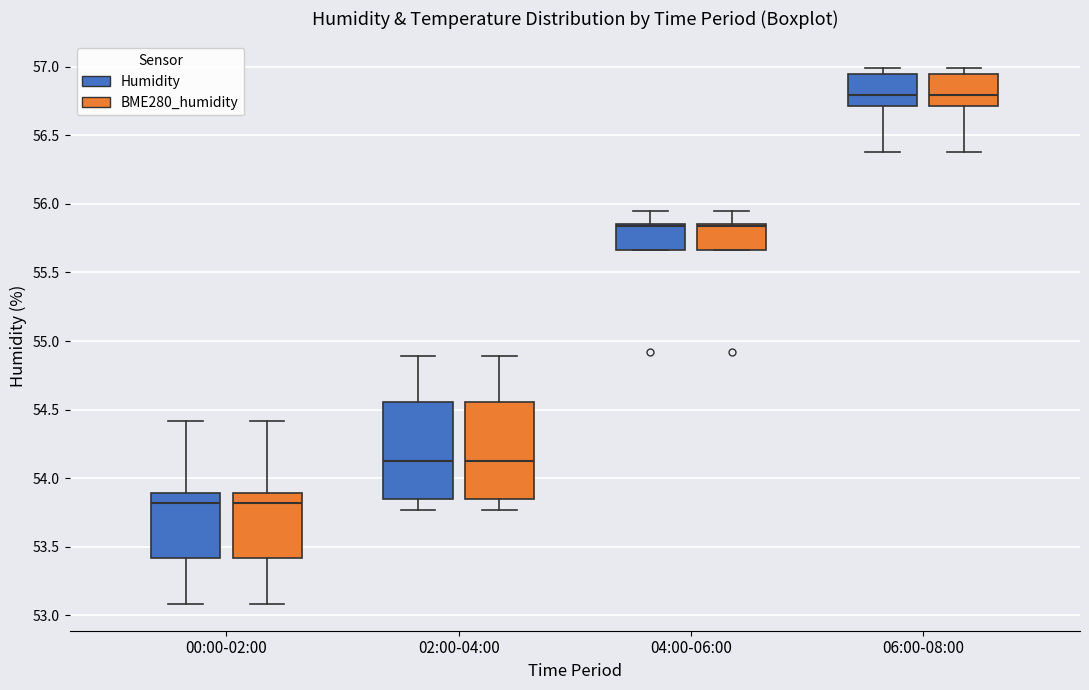

Where is the lower edge of the box for 06:00-08:00 (Humidity) on the y-axis? The values are not printed on the chart, so give them approximately, as read against the axis.

56.70